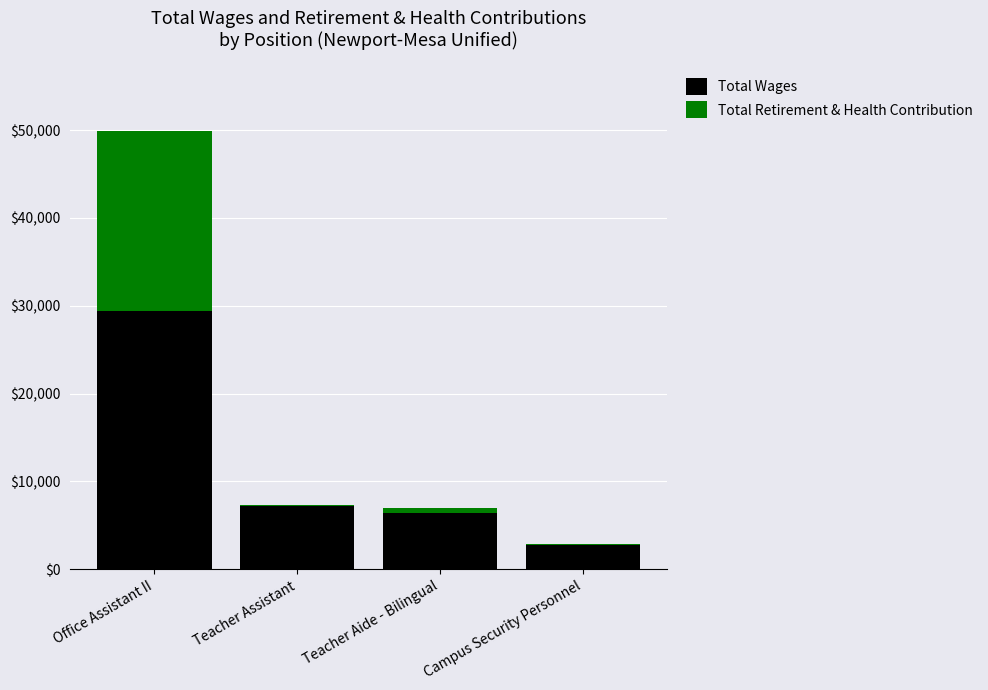

At which category is the sum across all series the highest?

Office Assistant II